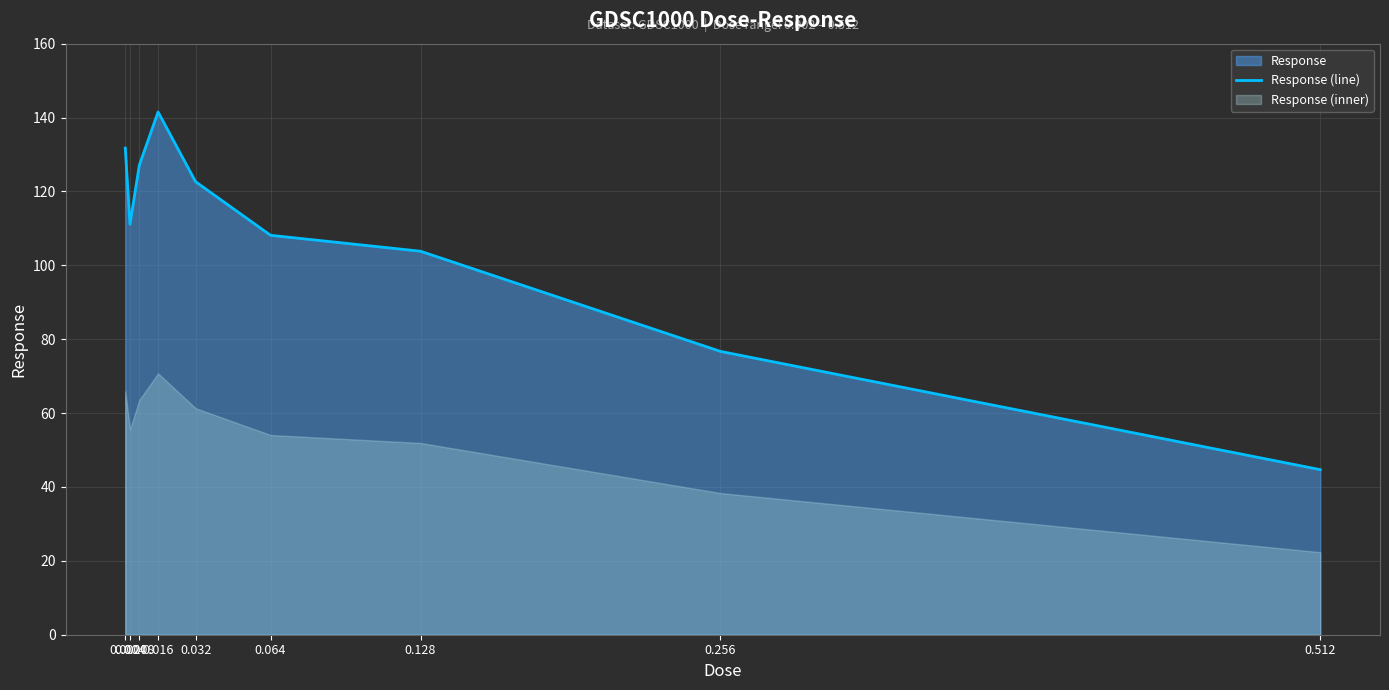

How many data points are less than 111?

4